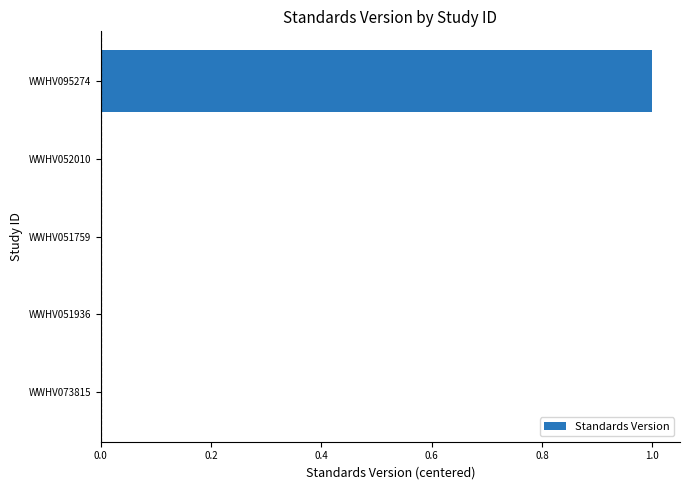

Is it true that the value at WWHV052010 is 0?

True